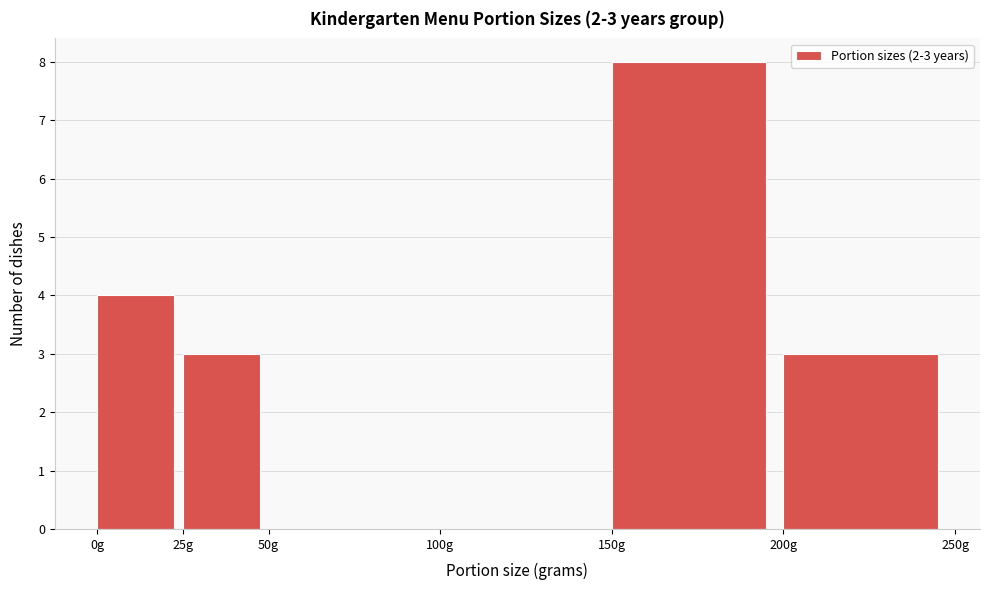

Which range on the x-axis has the tallest bar?

150 to 200